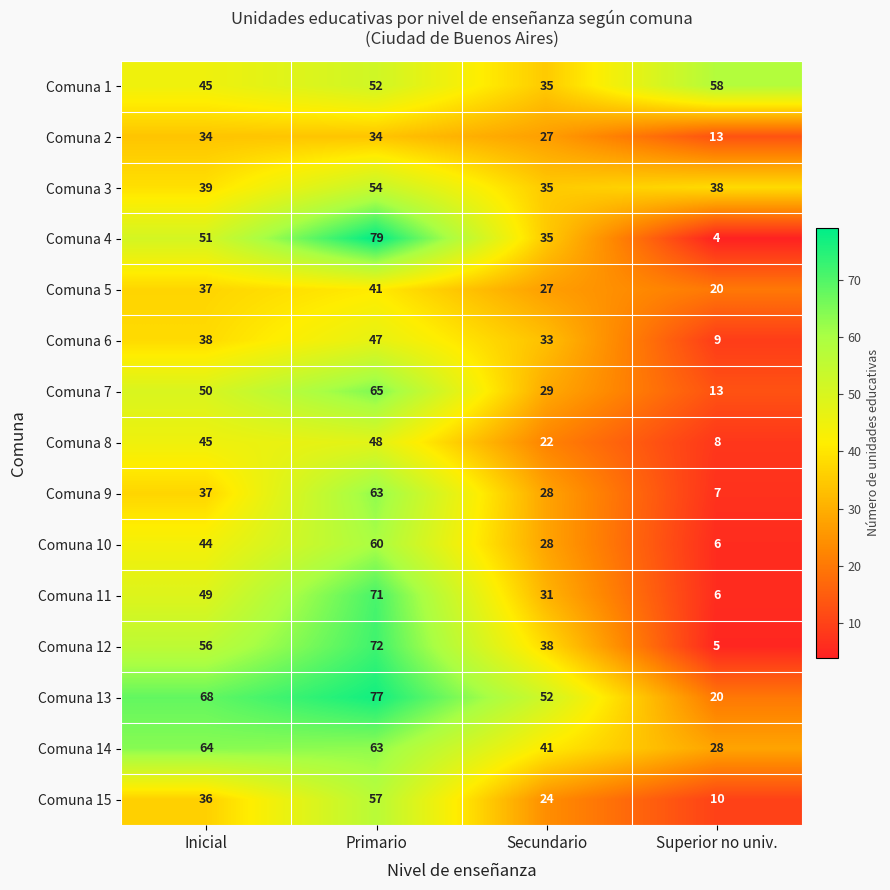

Which series changed the most between Primario and Secundario?

Comuna 4